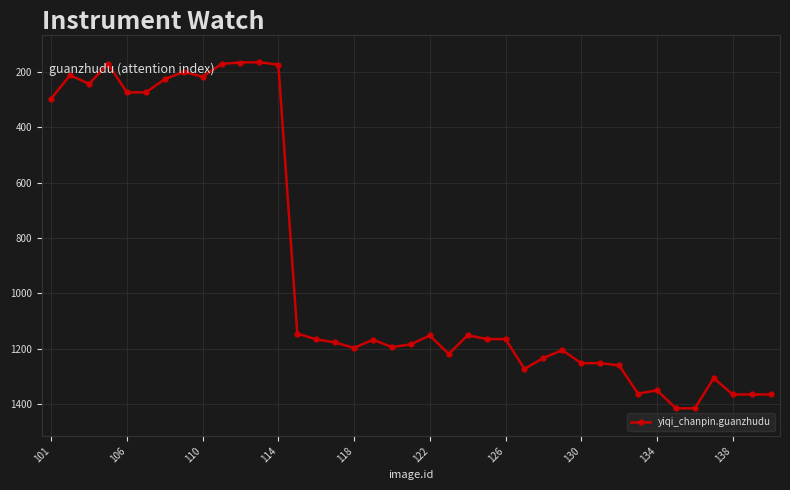

What is the average value?

905